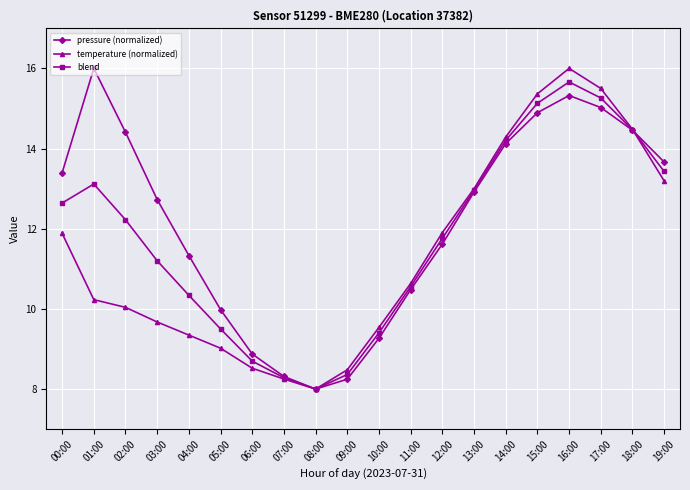

What is the total value across all series at 16:00?

47.0